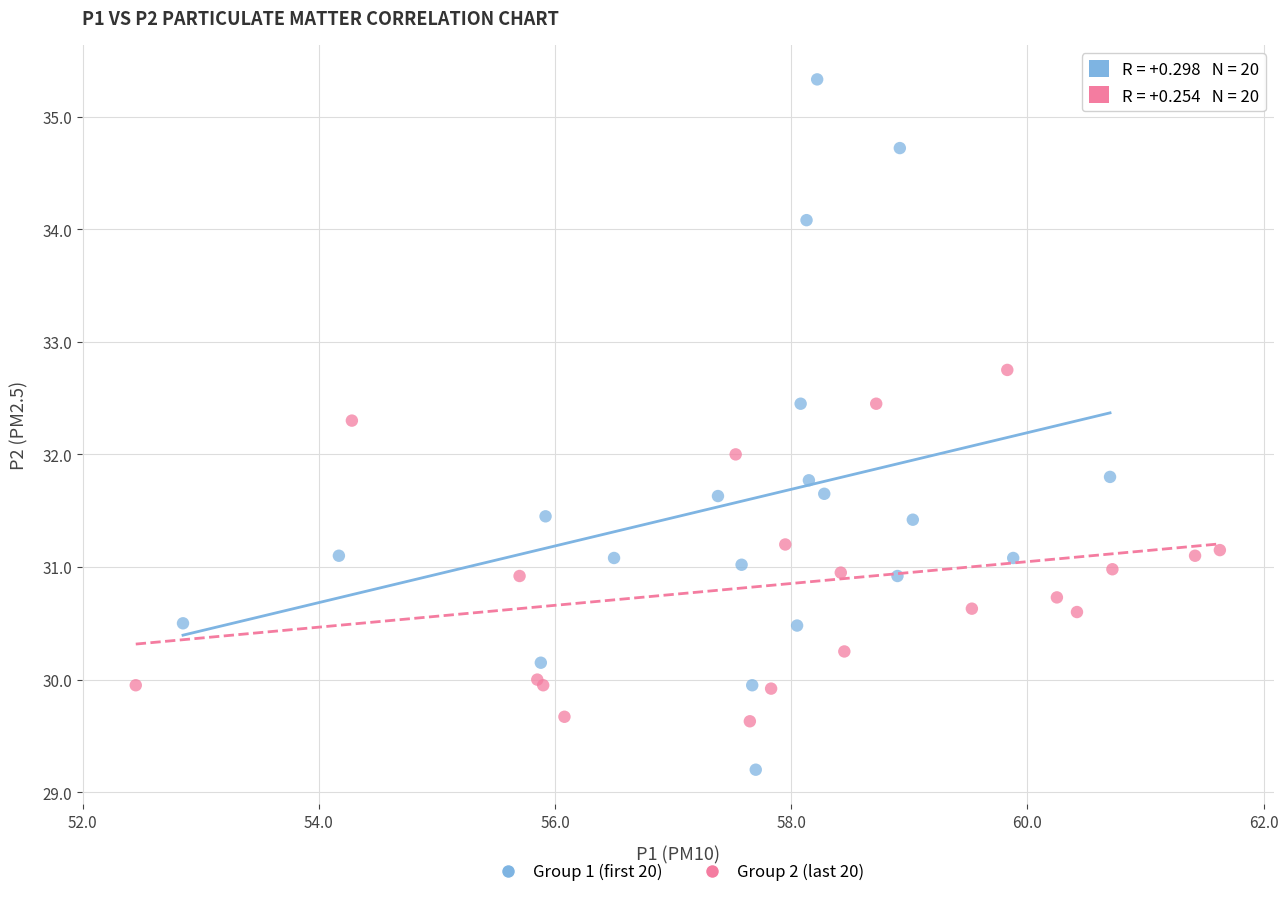

Which series contains the highest Y value?

Group 1 (first 20)